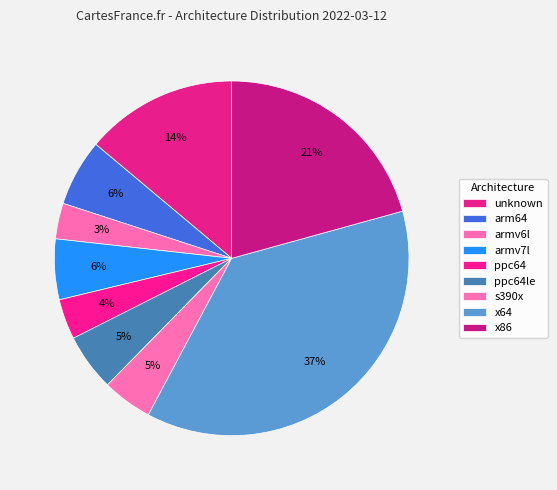

How many slices are in this pie chart?

9